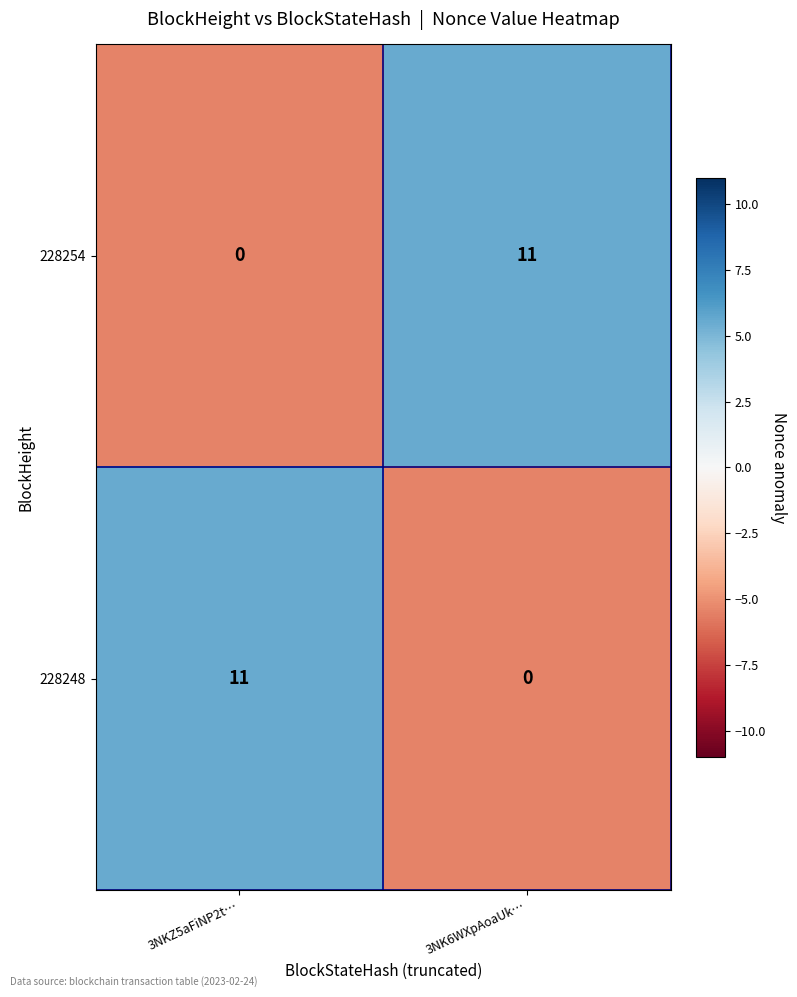

How many values in 228254 are above zero?

1